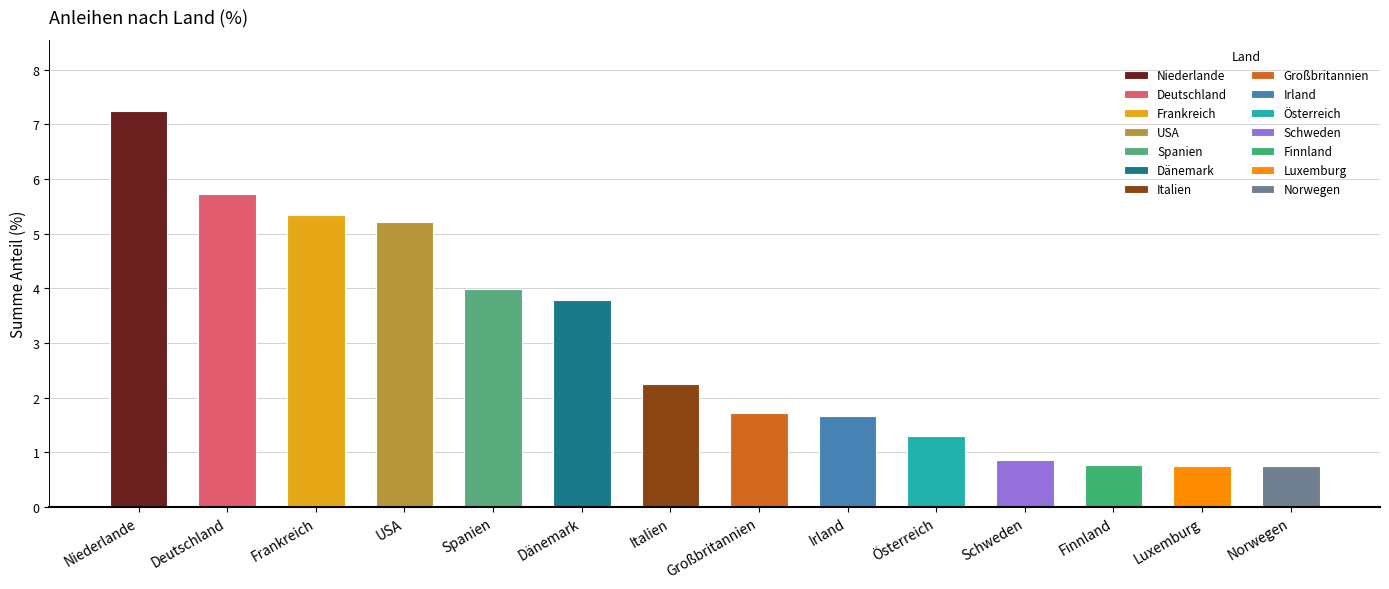

What is the average value?

3.0